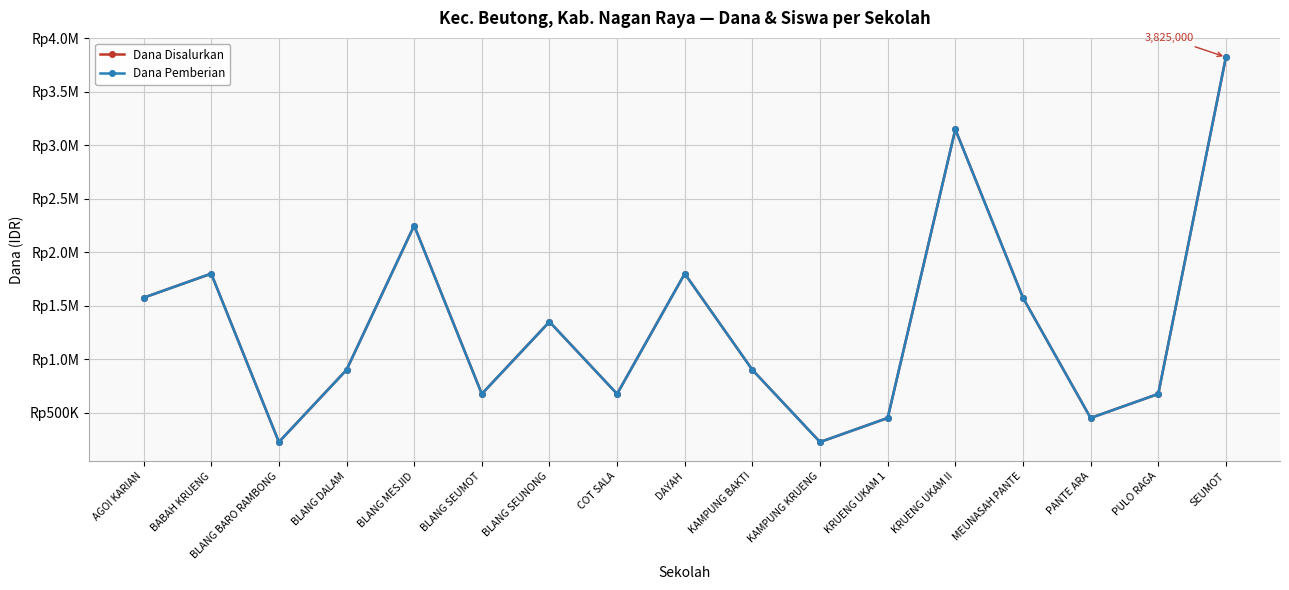

What are all the series names shown in the legend?

Dana Disalurkan, Dana Pemberian